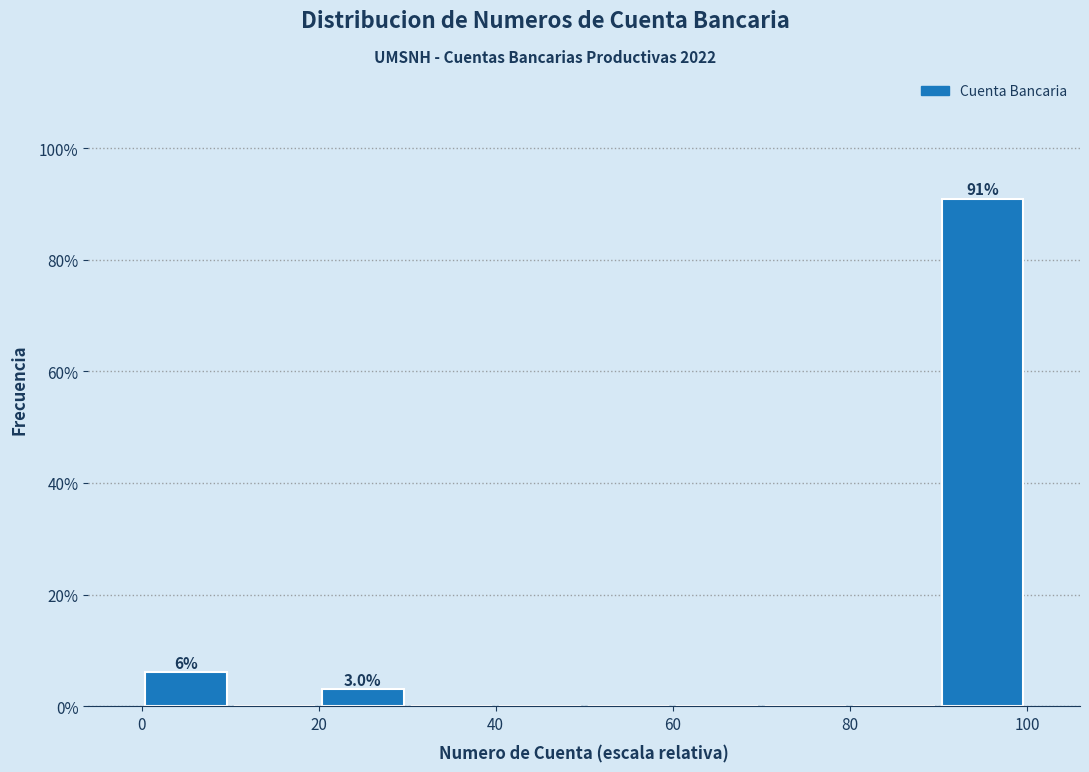

Which range on the x-axis has the tallest bar?

90 to 100